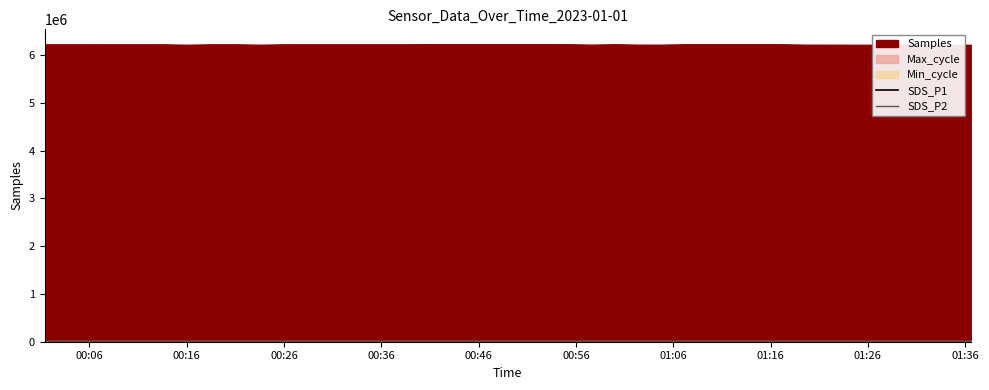

Where is the first local minimum for SDS_P1?

00:26